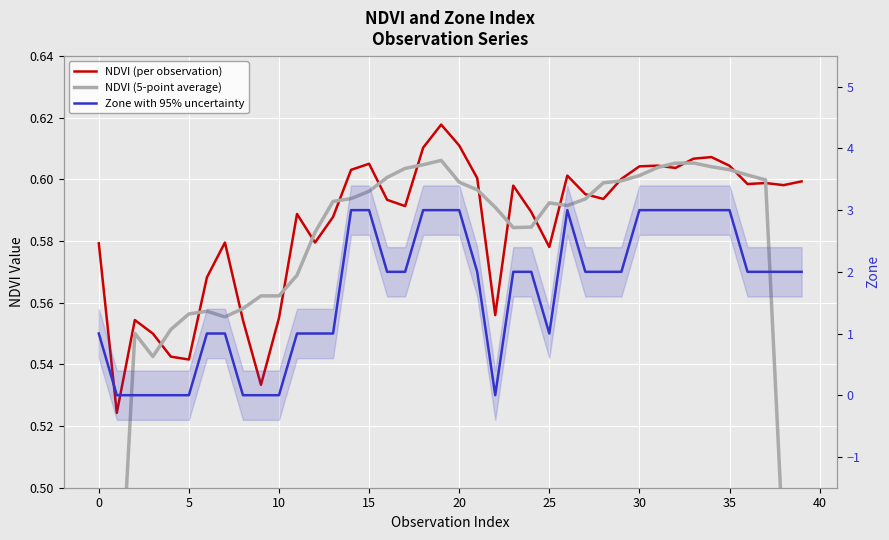

How many interior local peaks does the Zone with 95% uncertainty series have?

1